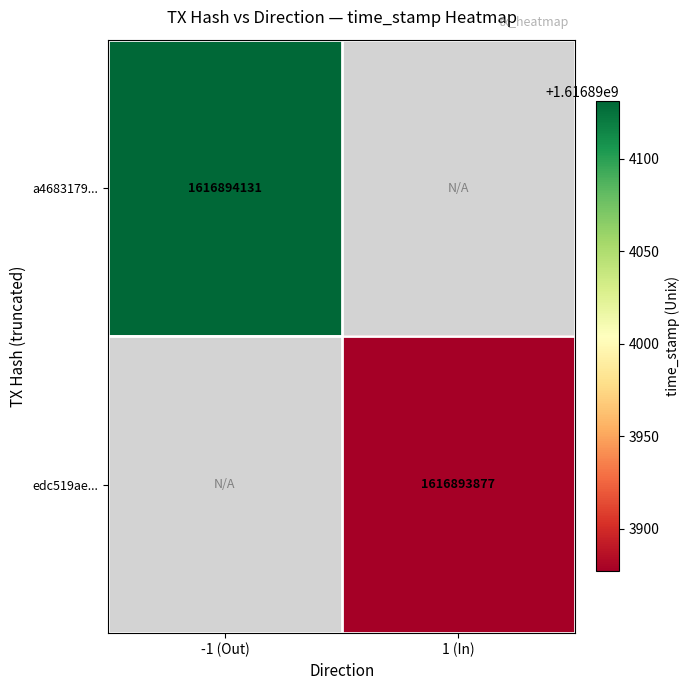

What is the approximate value of edc519ae01c139a843b5f5a2965b7cfebfd921c at 1, to the nearest 50?

1616893900